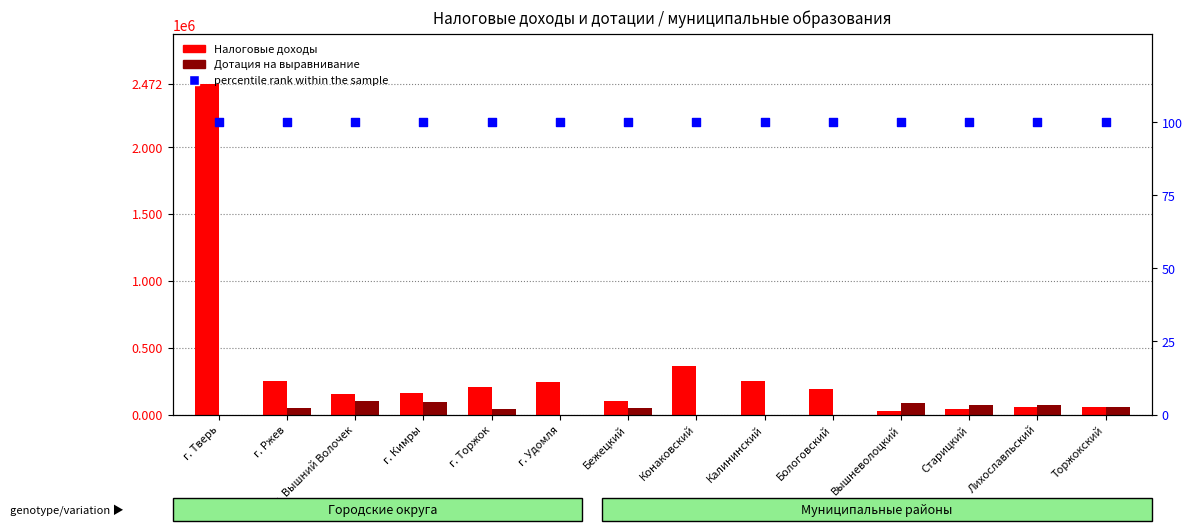

Which series contains the highest Y value?

Налоговые доходы